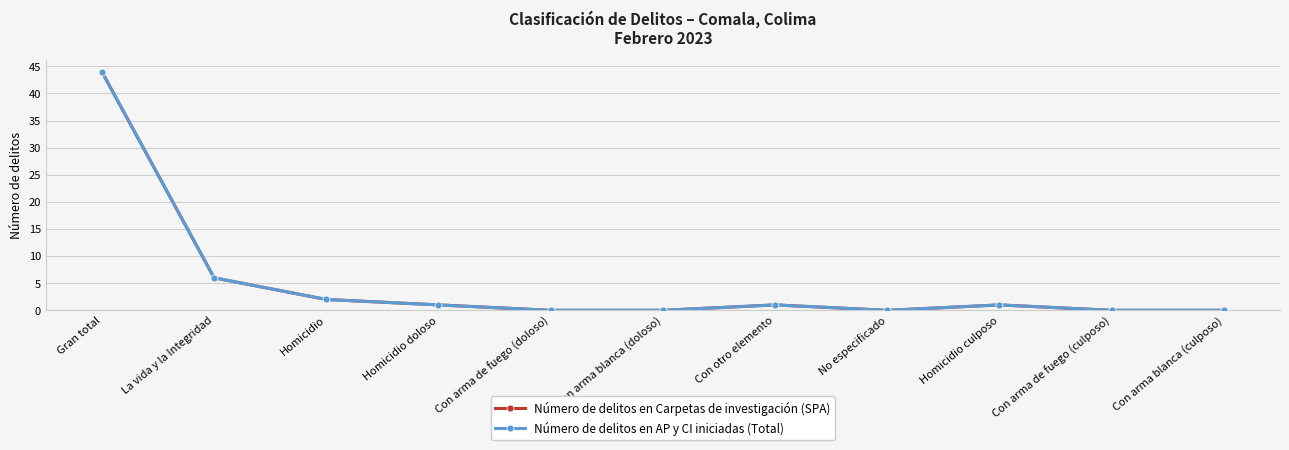

At which label does Número de delitos en AP y CI iniciadas (Total) first exceed 1?

Gran total